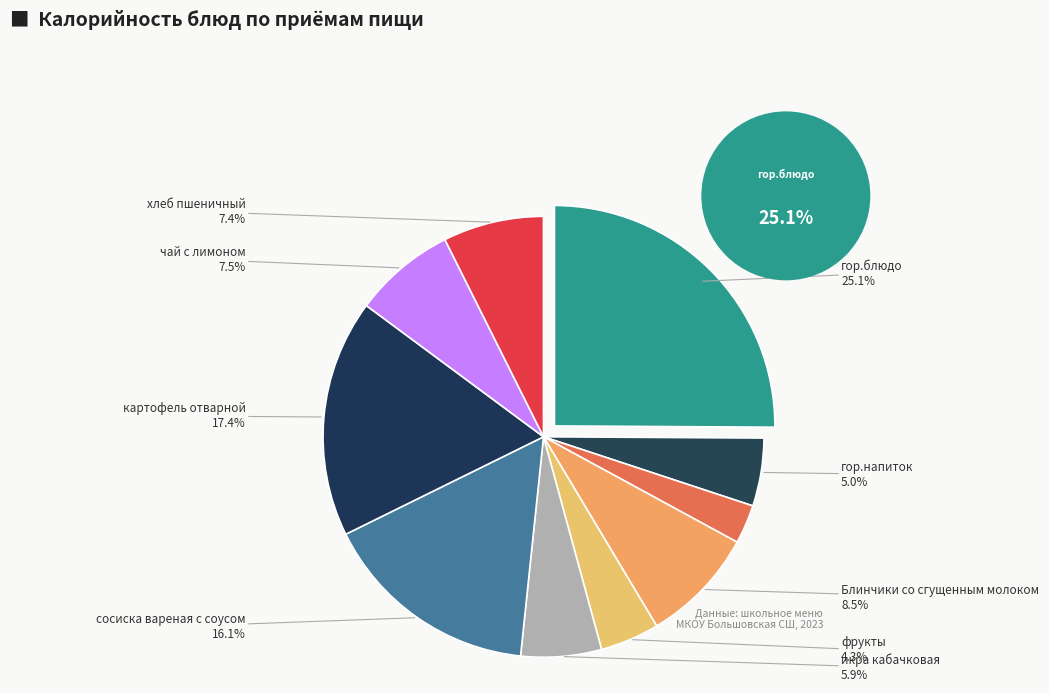

How many slices are in this pie chart?

10